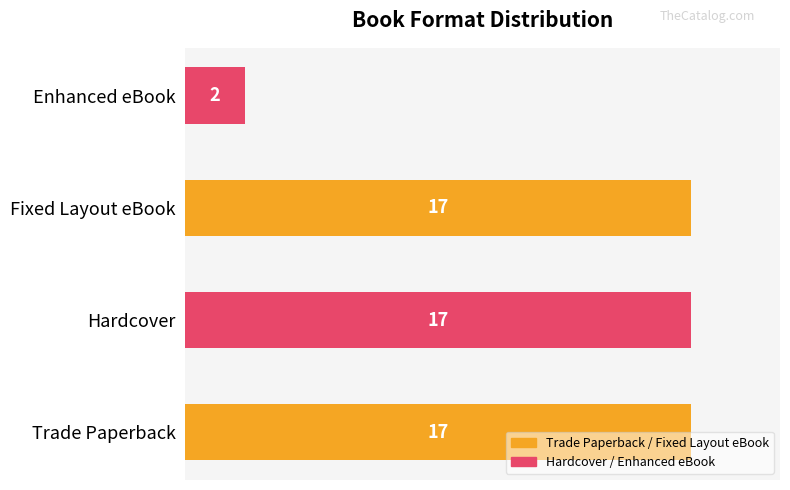

True or false: the data shows 22 at Trade Paperback.

False